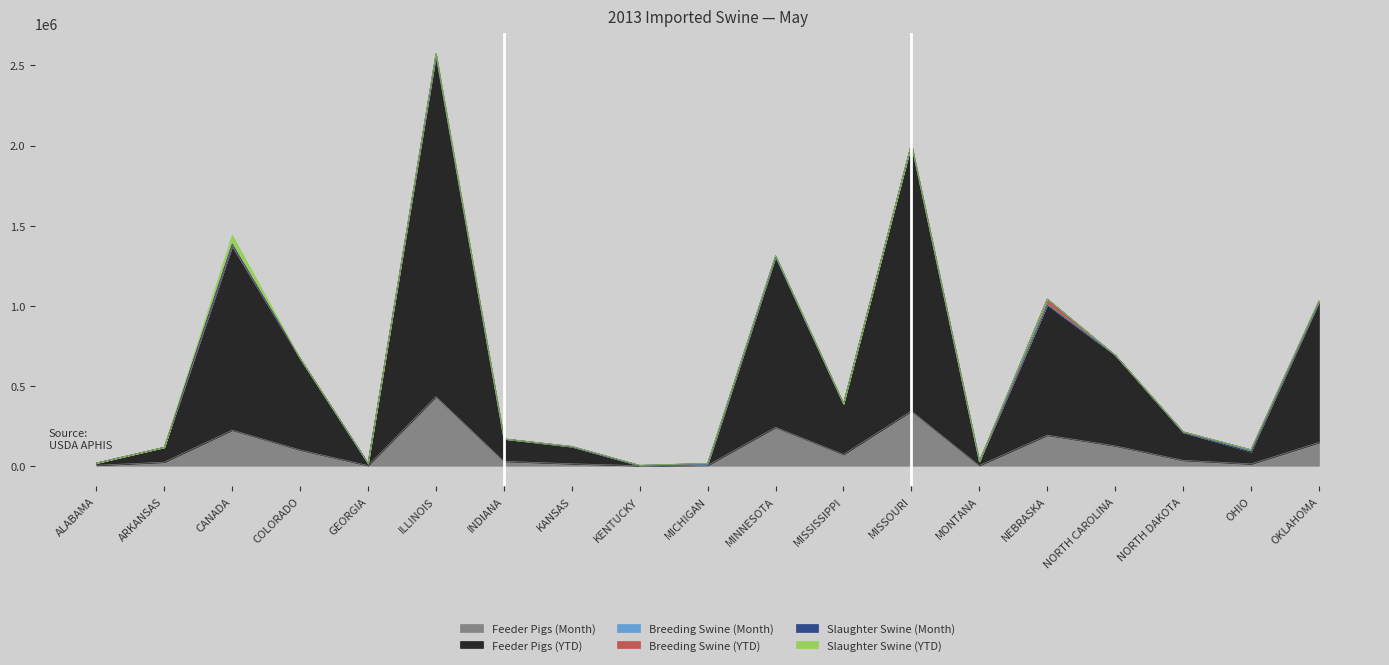

At which label does Slaughter Swine (YTD) reach its minimum?

ALABAMA